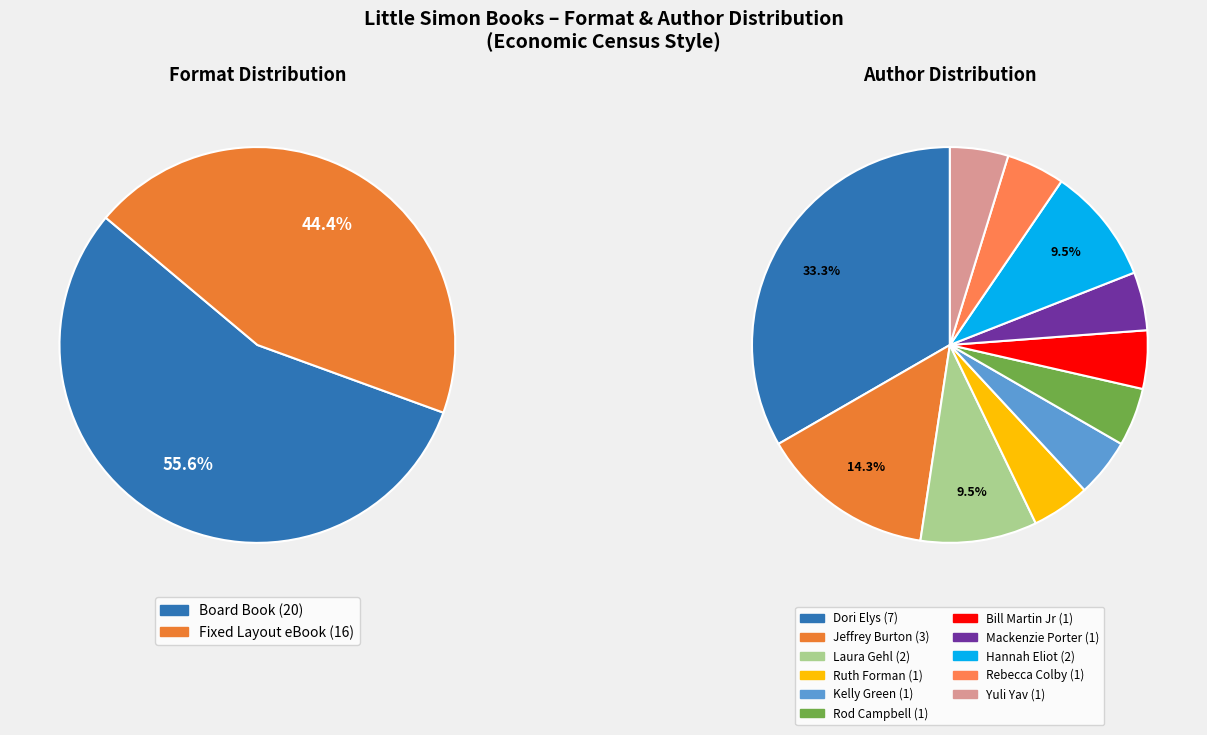

Rank the categories by value from lowest to highest.

Fixed Layout eBook, Board Book